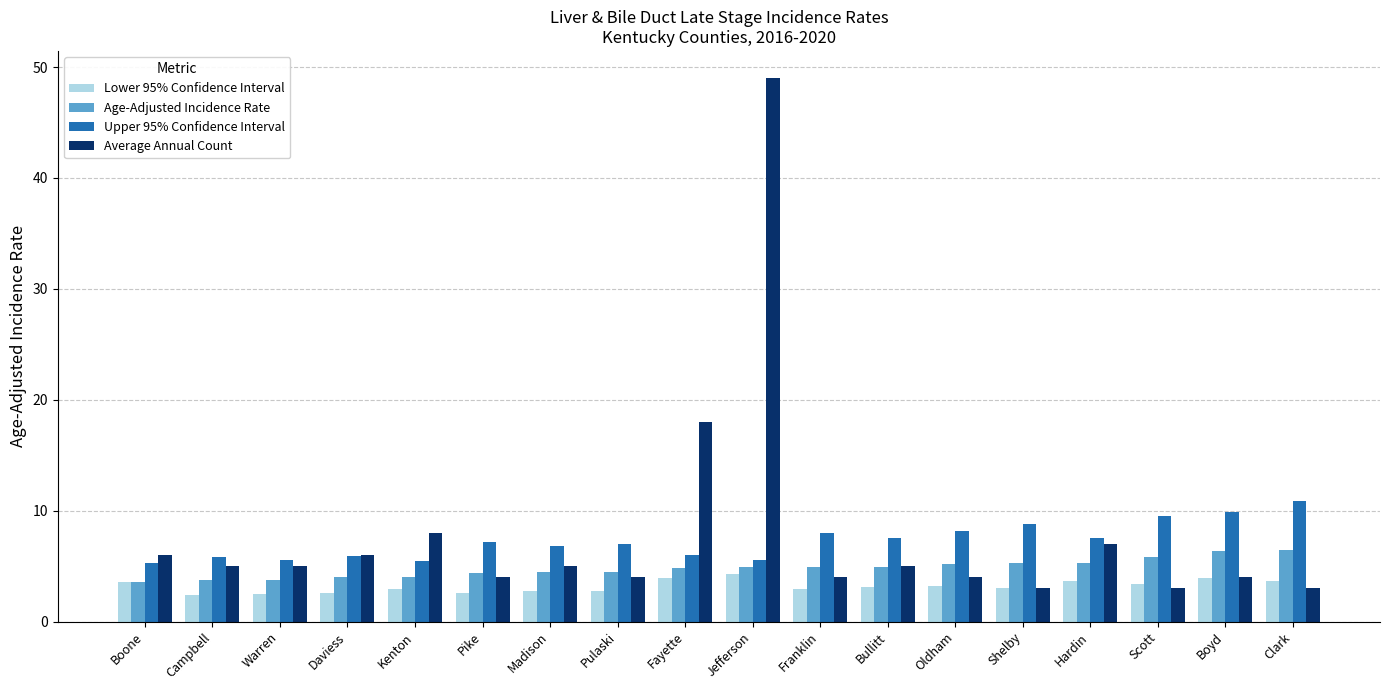

What is the minimum value for Upper 95% Confidence Interval?

5.3